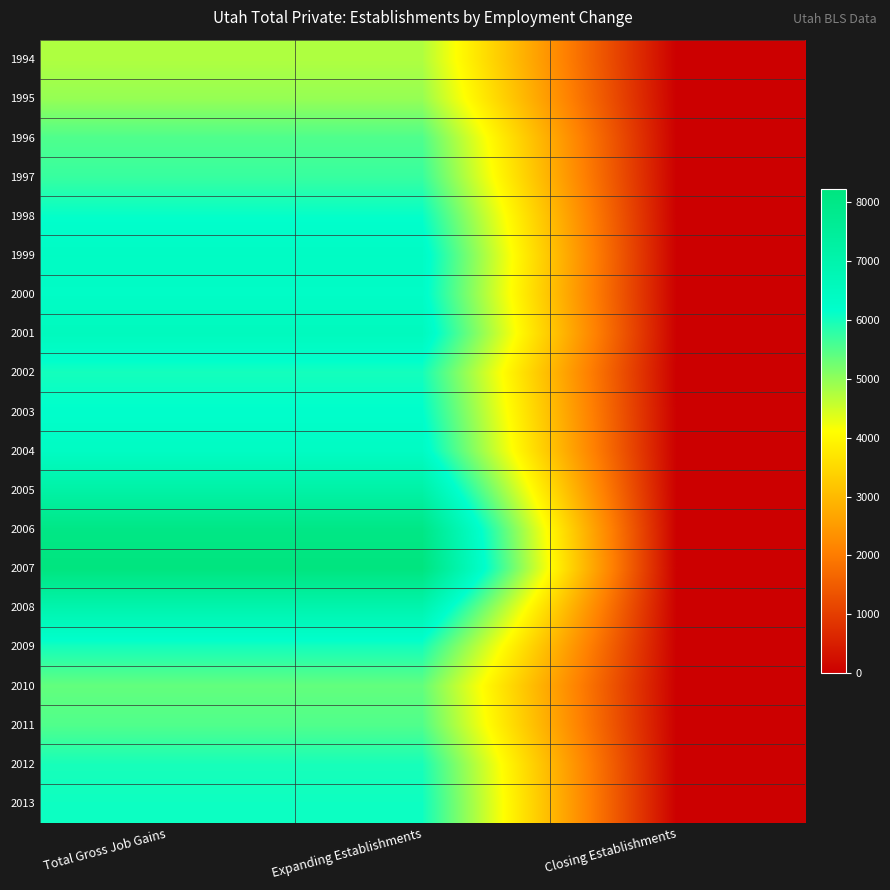

Reading left to right, extract all data points from this chart.

1994: Total Gross Job Gains=4759	Expanding Establishments=4759	Closing Establishments=0
1995: Total Gross Job Gains=4959	Expanding Establishments=4959	Closing Establishments=0
1996: Total Gross Job Gains=5529	Expanding Establishments=5529	Closing Establishments=0
1997: Total Gross Job Gains=5721	Expanding Establishments=5721	Closing Establishments=0
1998: Total Gross Job Gains=6127	Expanding Establishments=6127	Closing Establishments=0
1999: Total Gross Job Gains=6378	Expanding Establishments=6378	Closing Establishments=0
2000: Total Gross Job Gains=6316	Expanding Establishments=6316	Closing Establishments=0
2001: Total Gross Job Gains=6539	Expanding Establishments=6539	Closing Establishments=0
2002: Total Gross Job Gains=6002	Expanding Establishments=6002	Closing Establishments=0
2003: Total Gross Job Gains=6190	Expanding Establishments=6190	Closing Establishments=0
2004: Total Gross Job Gains=6389	Expanding Establishments=6389	Closing Establishments=0
2005: Total Gross Job Gains=7176	Expanding Establishments=7176	Closing Establishments=0
2006: Total Gross Job Gains=8034	Expanding Establishments=8034	Closing Establishments=0
2007: Total Gross Job Gains=8222	Expanding Establishments=8222	Closing Establishments=0
2008: Total Gross Job Gains=6970	Expanding Establishments=6970	Closing Establishments=0
2009: Total Gross Job Gains=5991	Expanding Establishments=5991	Closing Establishments=0
2010: Total Gross Job Gains=5370	Expanding Establishments=5370	Closing Establishments=0
2011: Total Gross Job Gains=5517	Expanding Establishments=5517	Closing Establishments=0
2012: Total Gross Job Gains=5975	Expanding Establishments=5975	Closing Establishments=0
2013: Total Gross Job Gains=6057	Expanding Establishments=6057	Closing Establishments=0